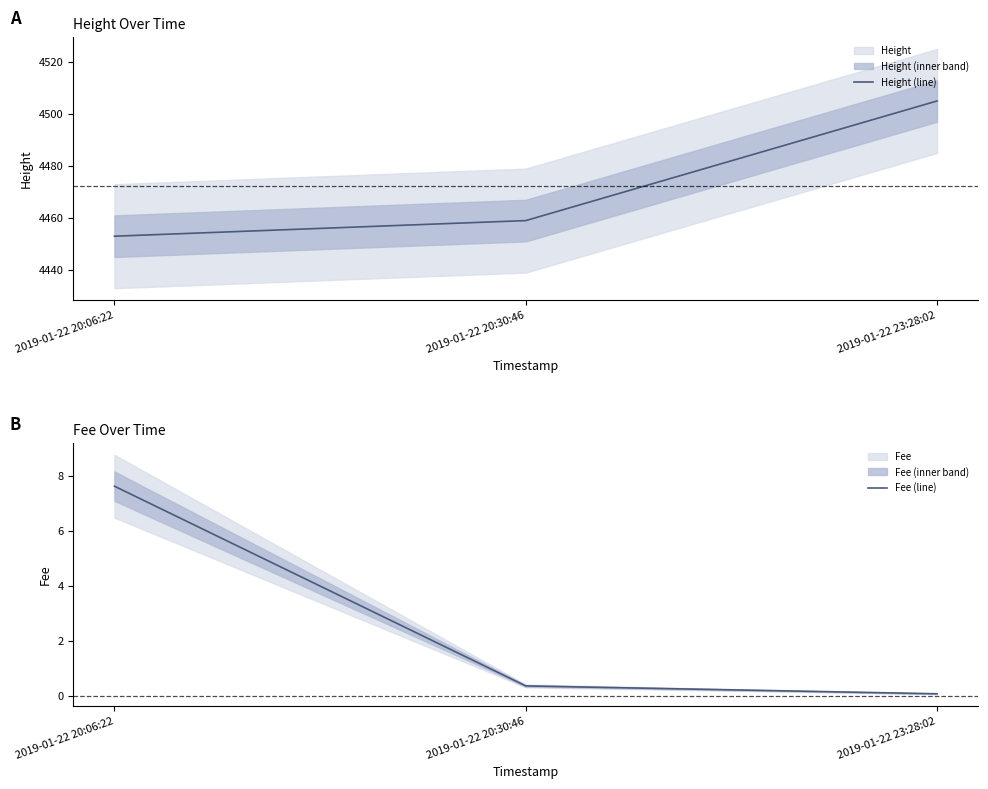

At which category is the sum across all series the highest?

2019-01-22 23:28:02